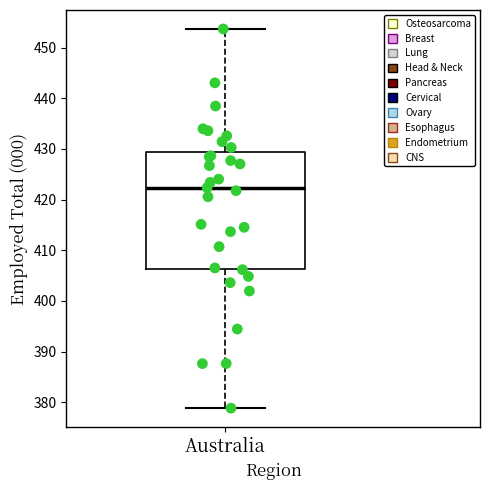

Transcribe this box plot: give where the median line is, the range the box spans, and where the two whiskers end, as read against the y-axis. The values are not printed on the chart, so give them approximately, as read against the axis.

median 422, box 406 to 429, whiskers 379 to 454